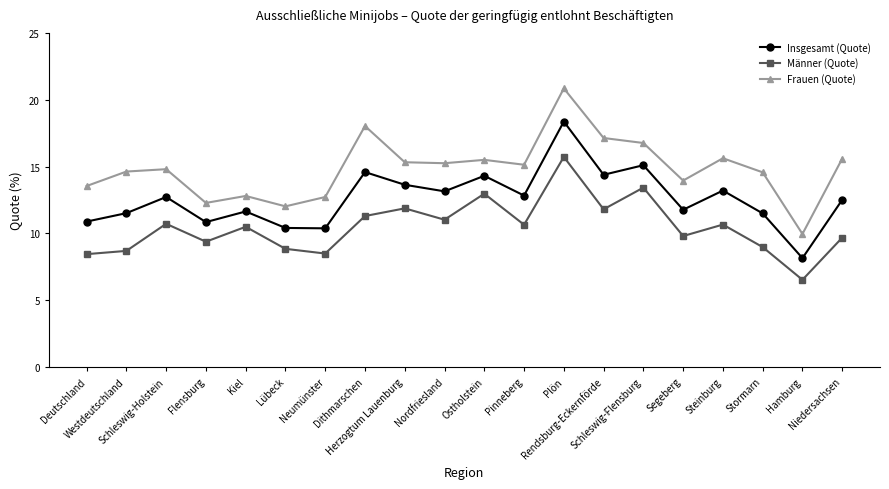

Which series has the largest range (max minus min)?

Frauen (Quote)